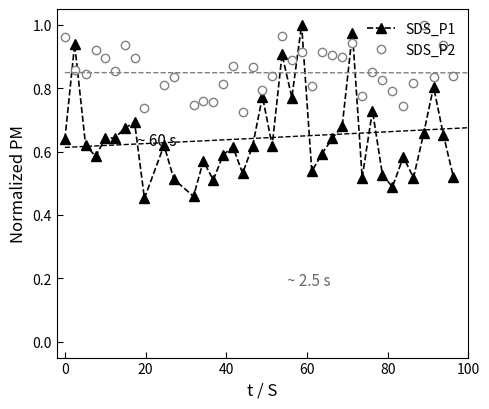

What is the value of the SDS_P2 point at the 35th from the left?

1.0